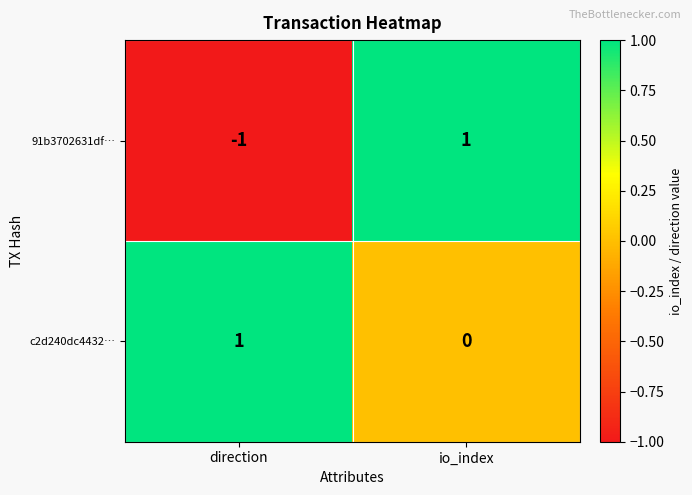

How many categories are shown in the chart?

2